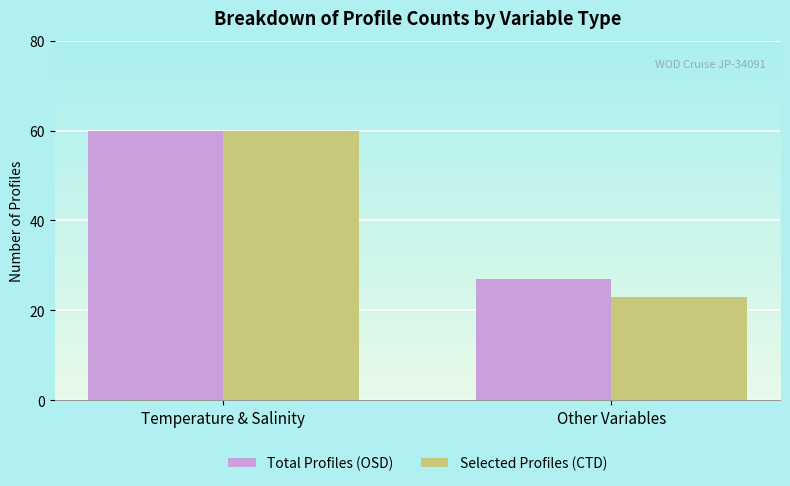

What is the label of the 1st bar from the left?

Temperature & Salinity